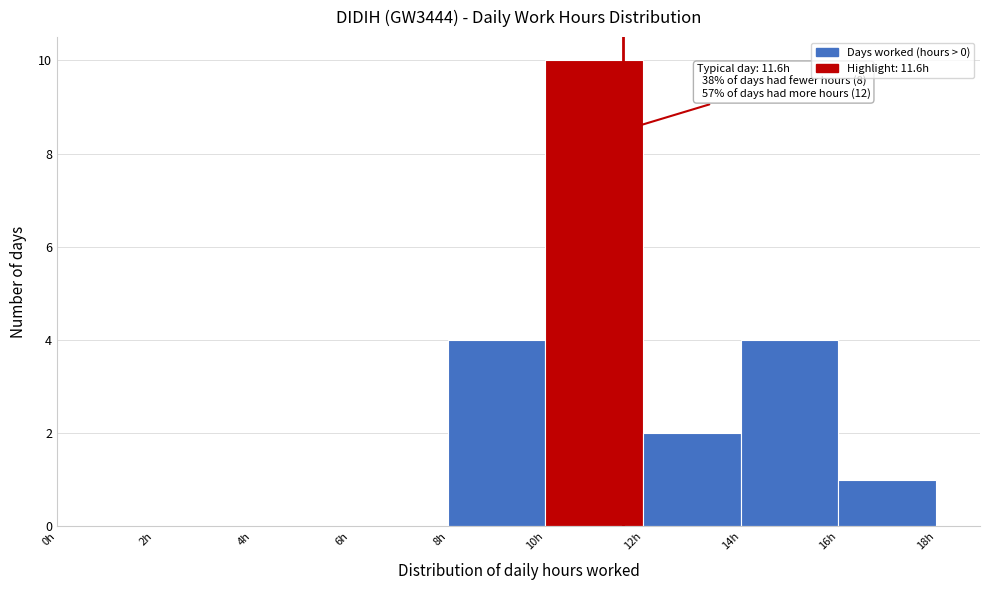

Which range on the x-axis has the tallest bar?

10 to 12